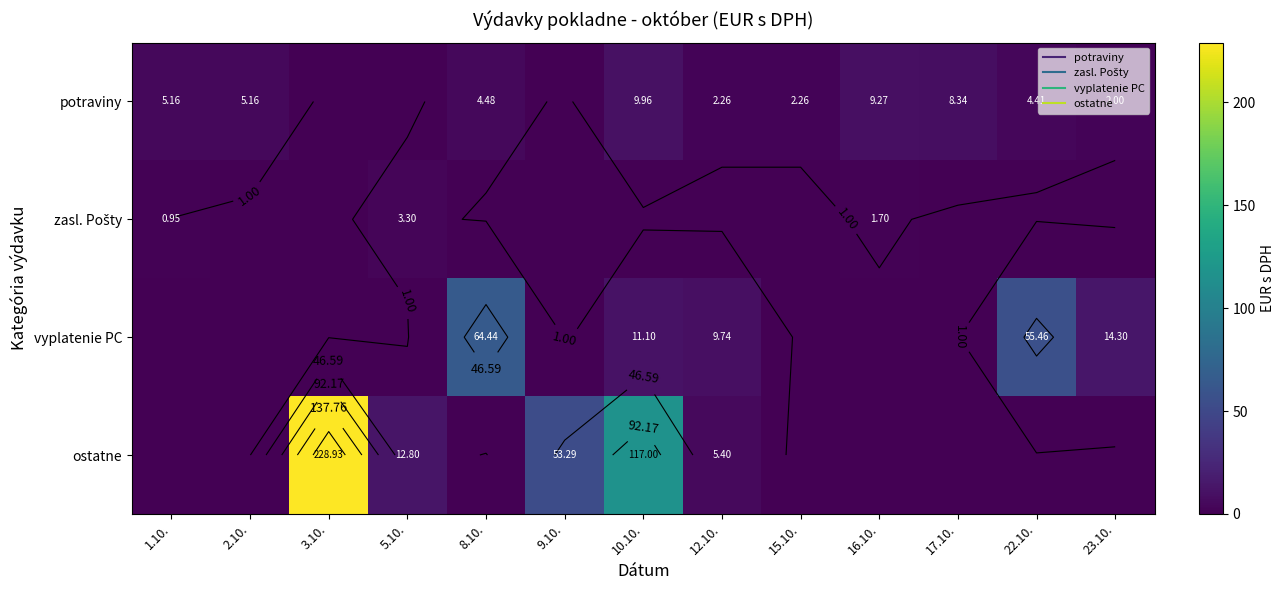

Where does the potraviny series first go above 4?

1.10.